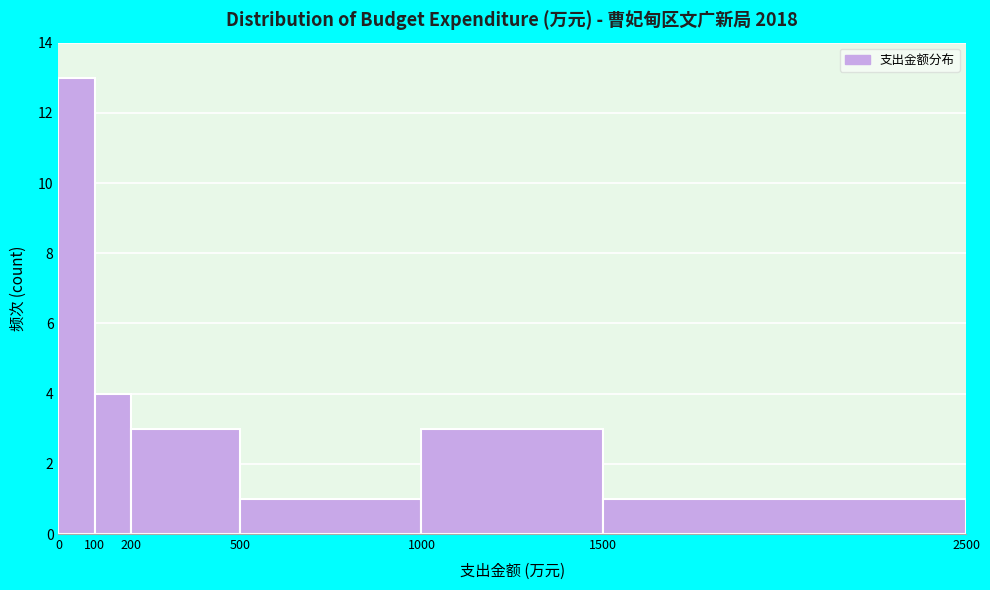

Over which range of the x-axis is the bar tallest?

0 to 100